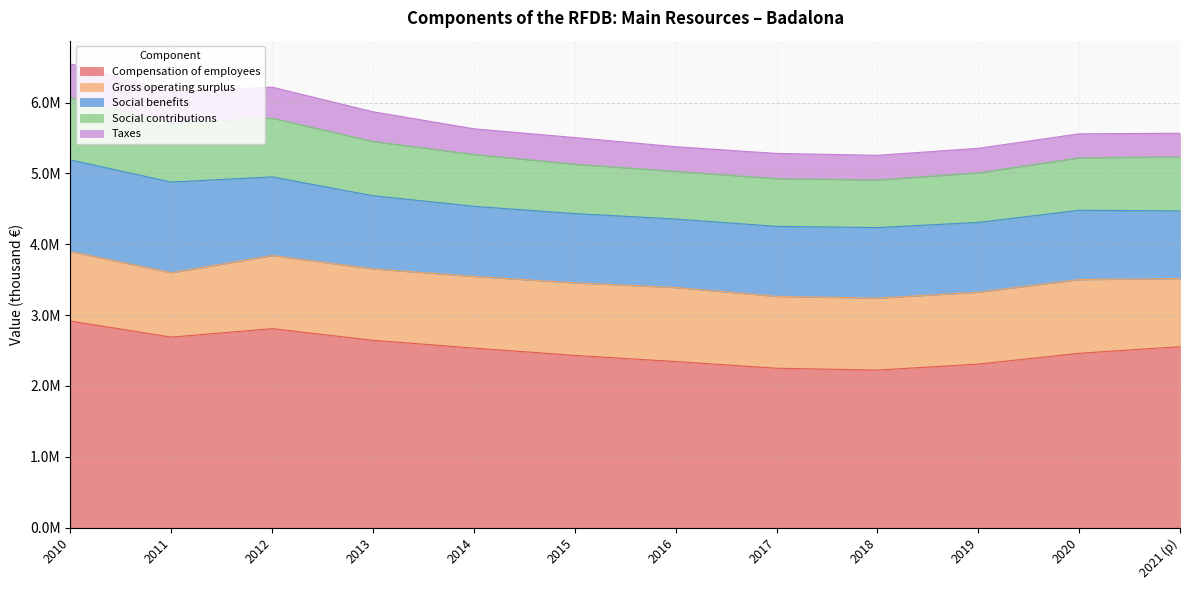

True or false: Social benefits and Compensation of employees cross at least once.

False